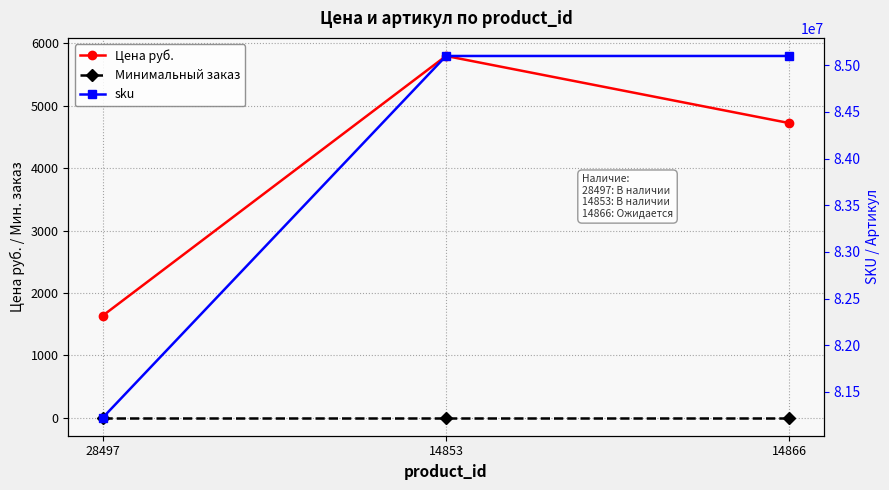

What is the label of the 1st point from the right?

14866